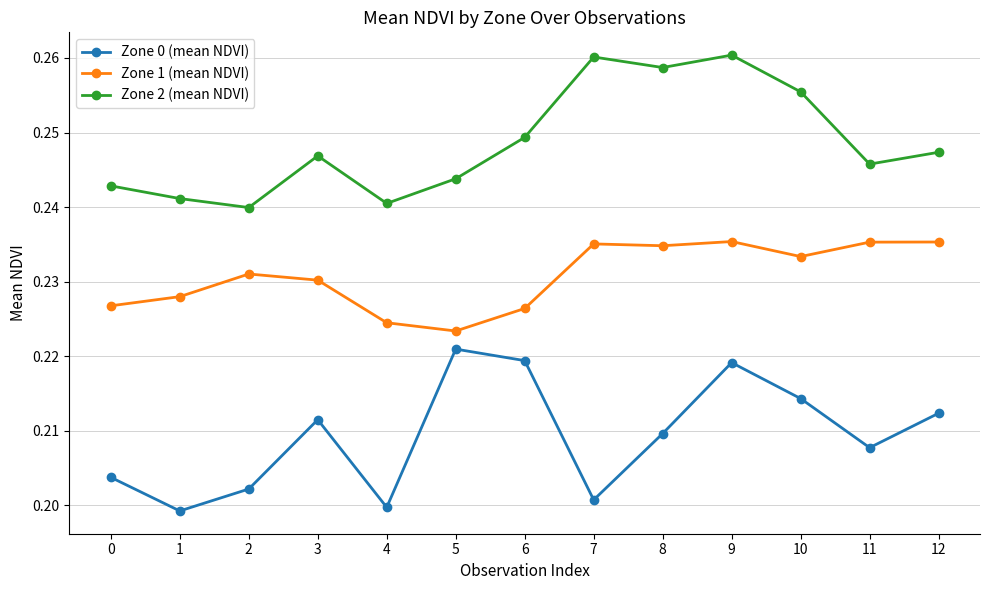

In Zone 0 (mean NDVI), how many points are higher than both neighbors (excluding endpoints)?

3